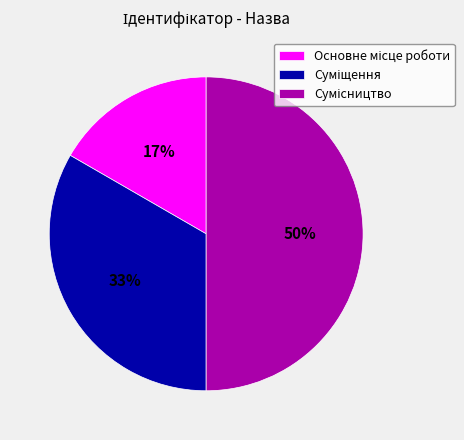

To the nearest percent, what is the difference between the largest and smallest slice percentages?

33%